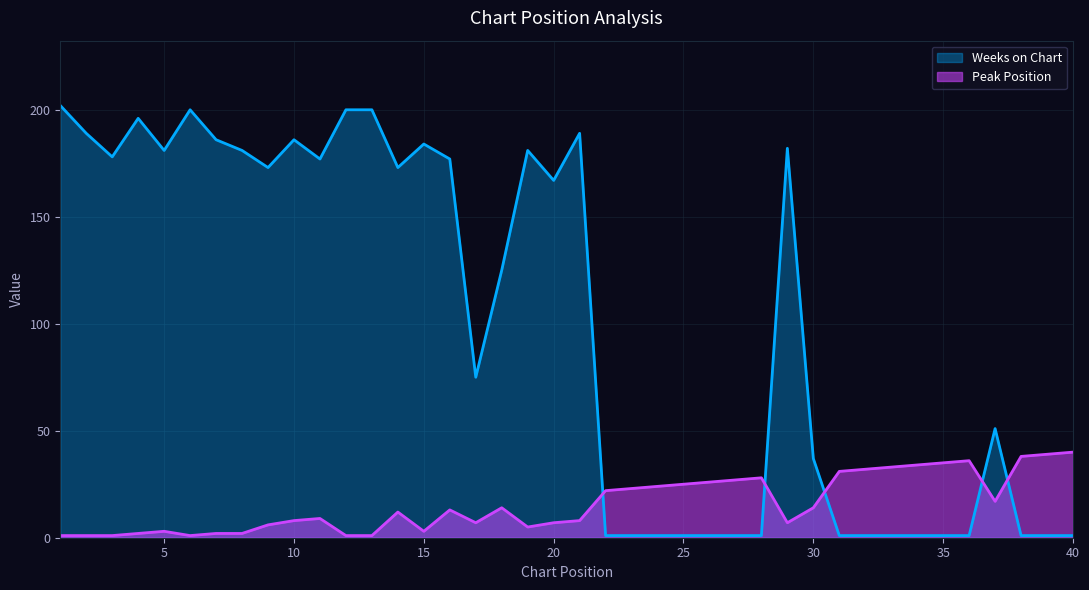

How many data points in Peak Position are above 13?

19